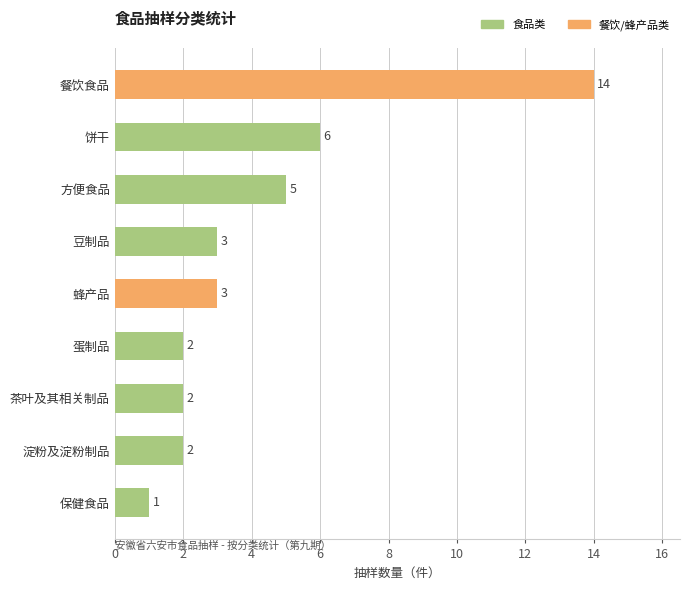

Approximately how many times larger is the value at 蛋制品 compared to 饼干?

0.3